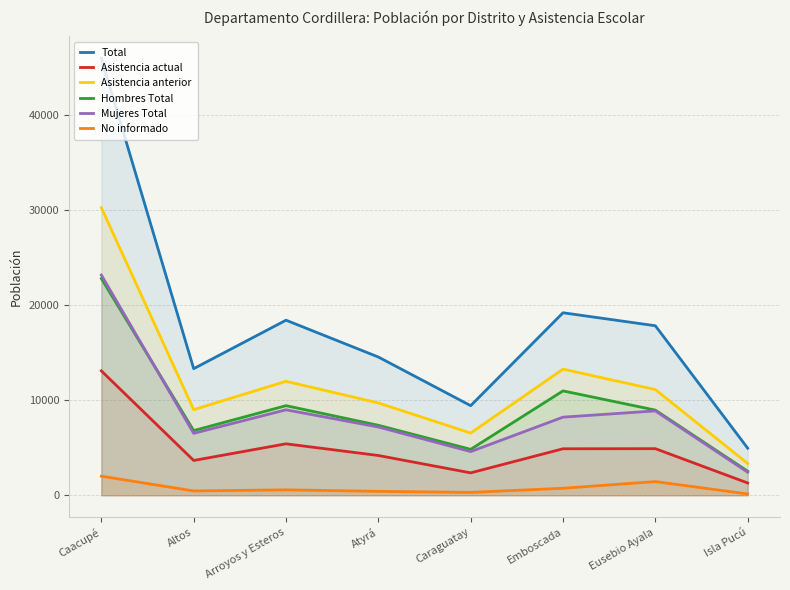

What is the difference between the maximum and minimum values in the No informado series?

1872